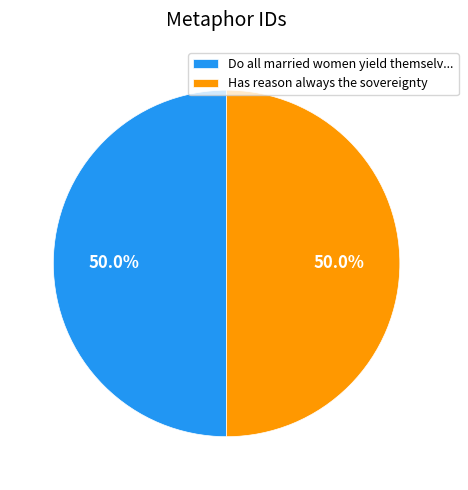

What is the ratio of the value at Do all married women yield themselv... to the value at Has reason always the sovereignty?

1.0